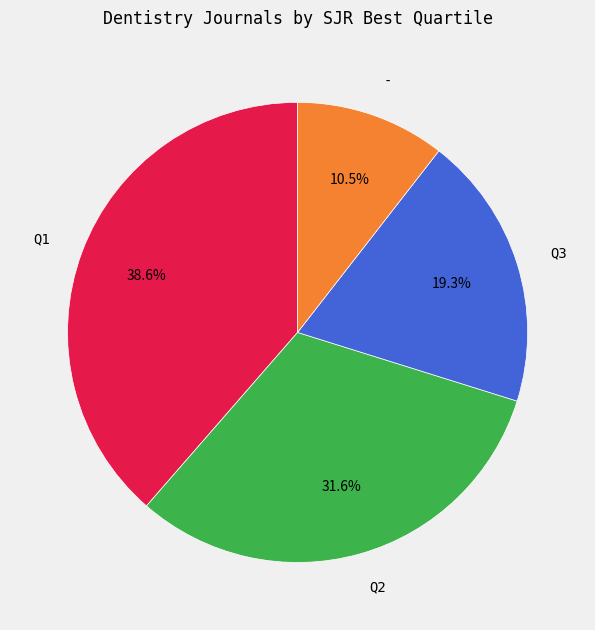

Which has a higher value, - or Q1?

Q1